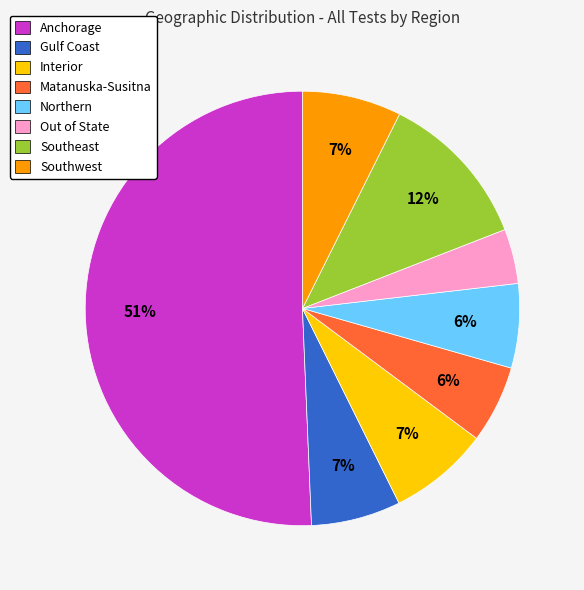

To the nearest percent, what is the combined percentage of Gulf Coast and Southwest?

14%